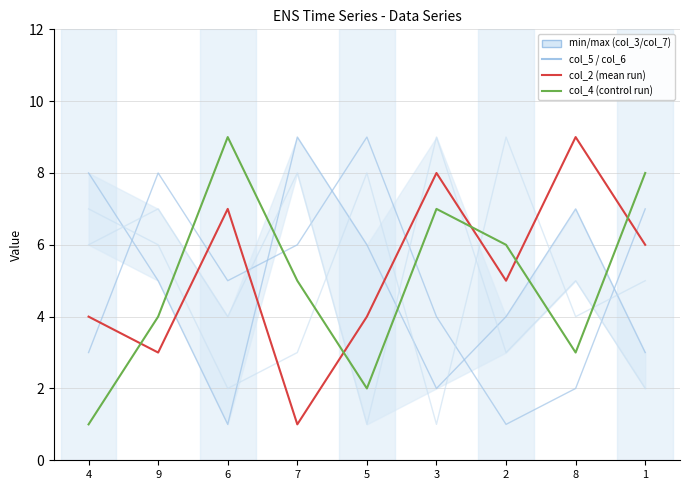

Where is the first local minimum for col_5?

6